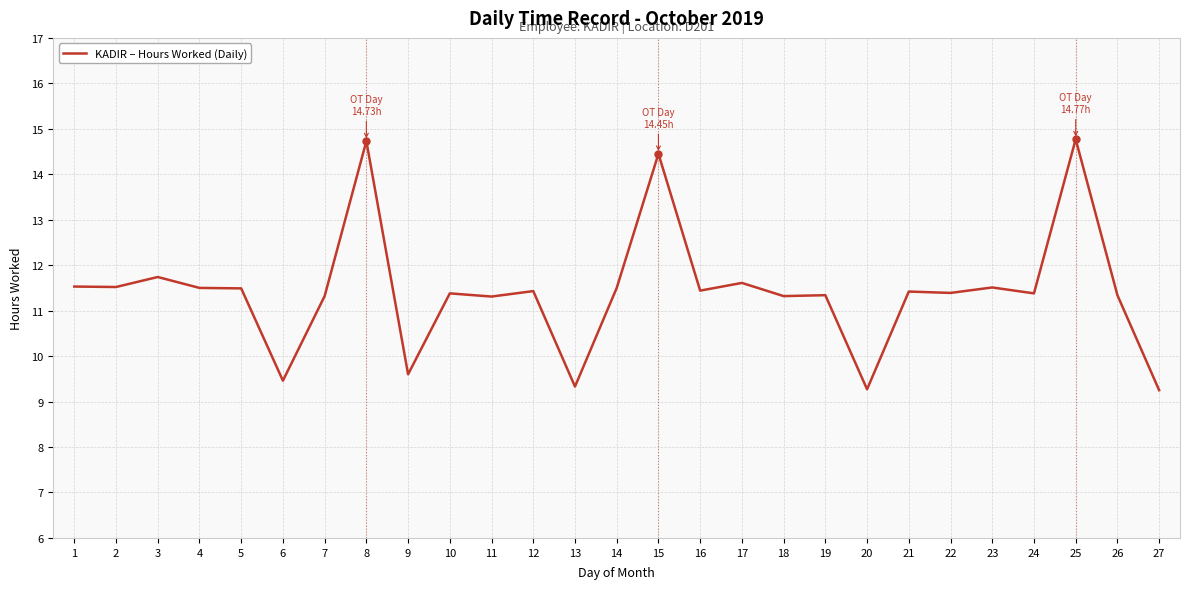

What is the change in value from 7 to 16?

+0.1